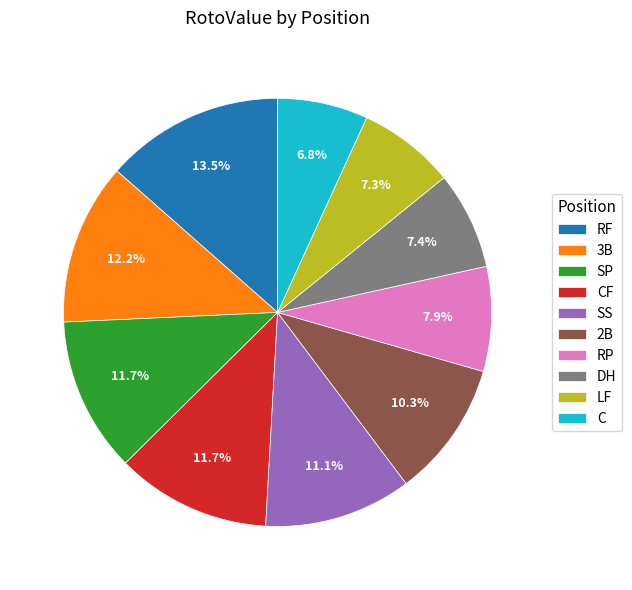

Count the number of slices in the pie.

10